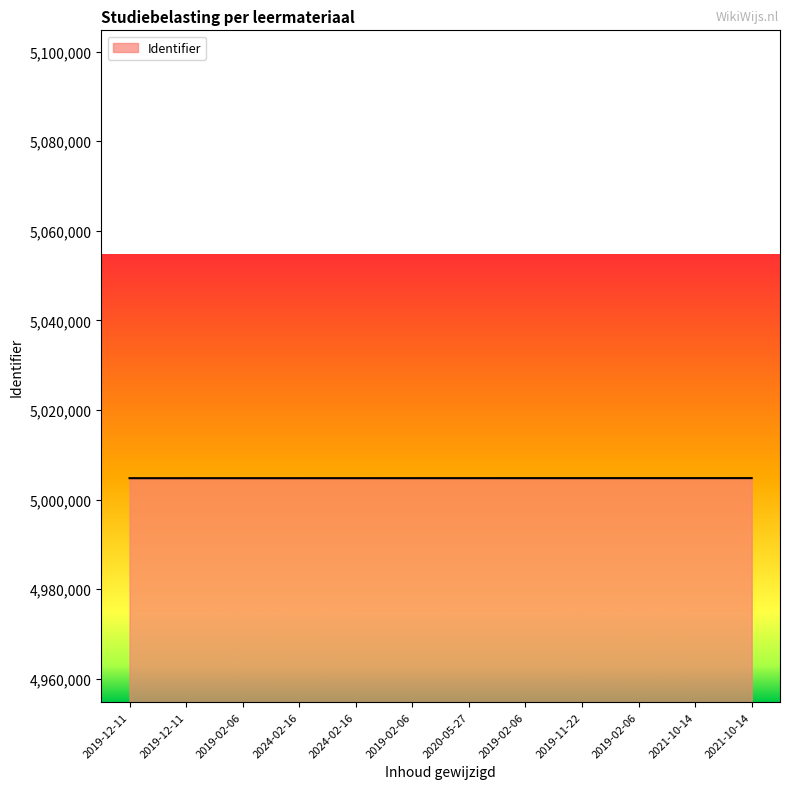

Does the chart display data point markers on the line(s)?

No